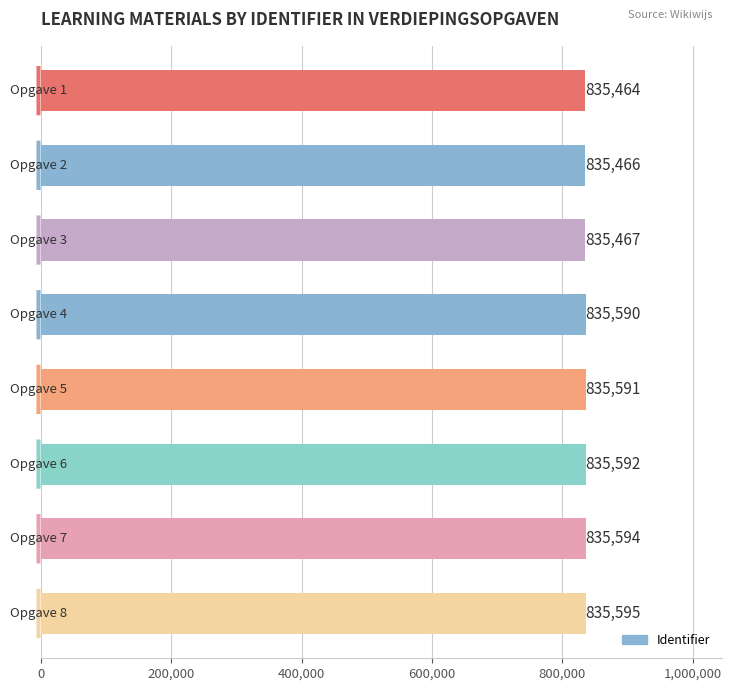

What is the sum of all values?

6684359